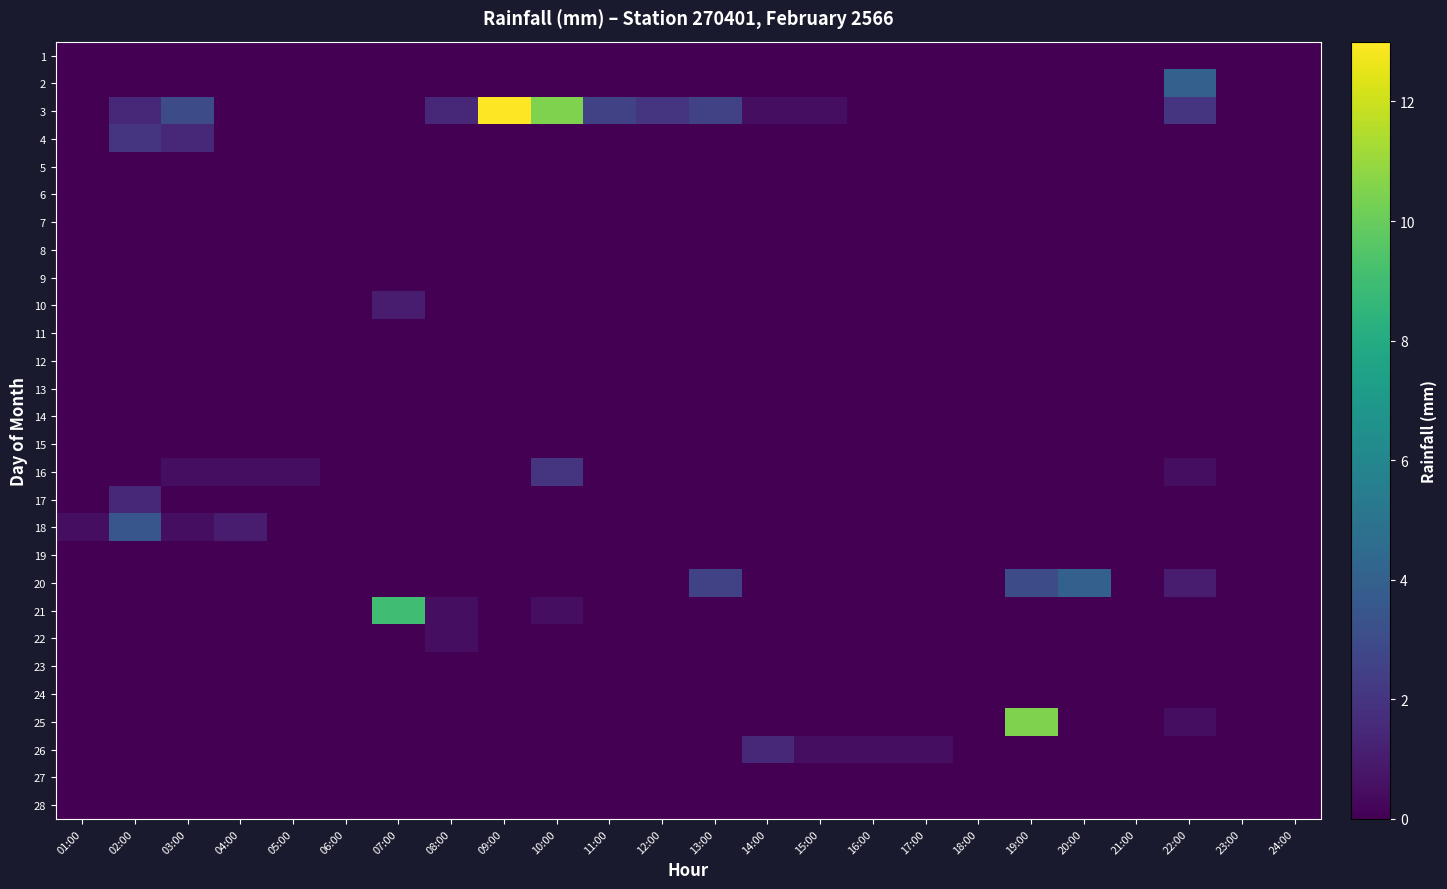

Which has a higher value, 07:00 or 02:00?

07:00